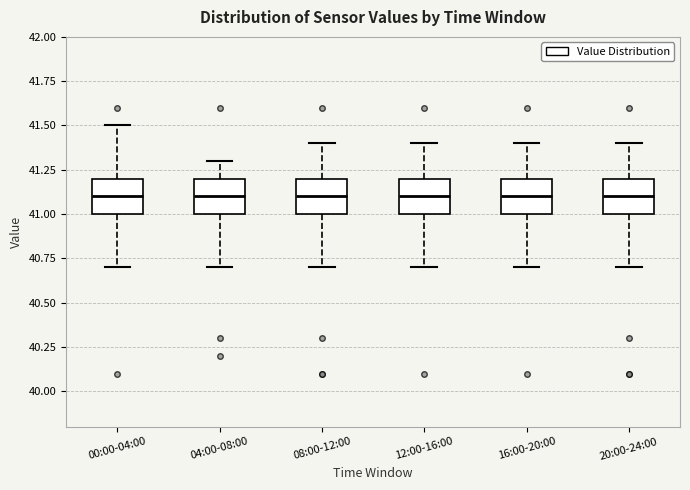

Reading left to right, transcribe this box plot: for each box, give where its median line is, the range the box spans, and where its two whiskers end, as read against the y-axis. The values are not printed on the chart, so give them approximately, as read against the axis.

00:00-04:00: median 41.1, box 41.0 to 41.2, whiskers 40.7 to 41.5
04:00-08:00: median 41.1, box 41.0 to 41.2, whiskers 40.7 to 41.3
08:00-12:00: median 41.1, box 41.0 to 41.2, whiskers 40.7 to 41.4
12:00-16:00: median 41.1, box 41.0 to 41.2, whiskers 40.7 to 41.4
16:00-20:00: median 41.1, box 41.0 to 41.2, whiskers 40.7 to 41.4
20:00-24:00: median 41.1, box 41.0 to 41.2, whiskers 40.7 to 41.4